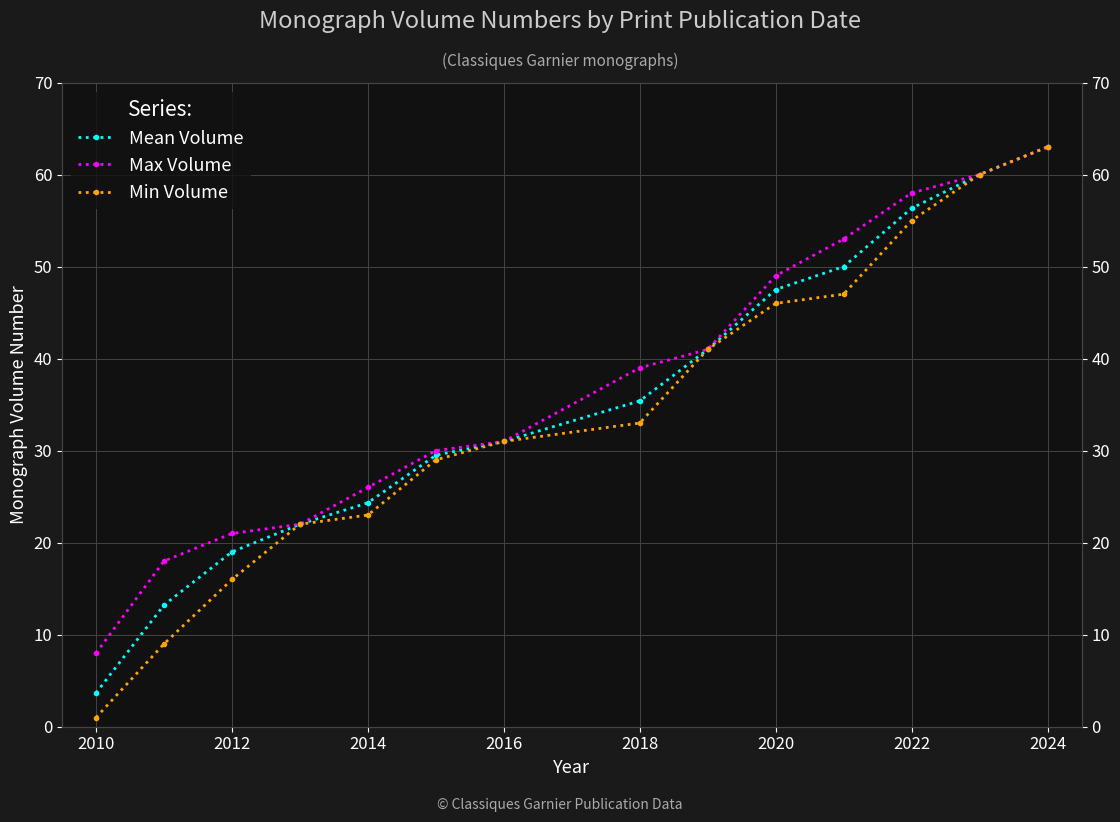

How many lines are shown in the chart?

3